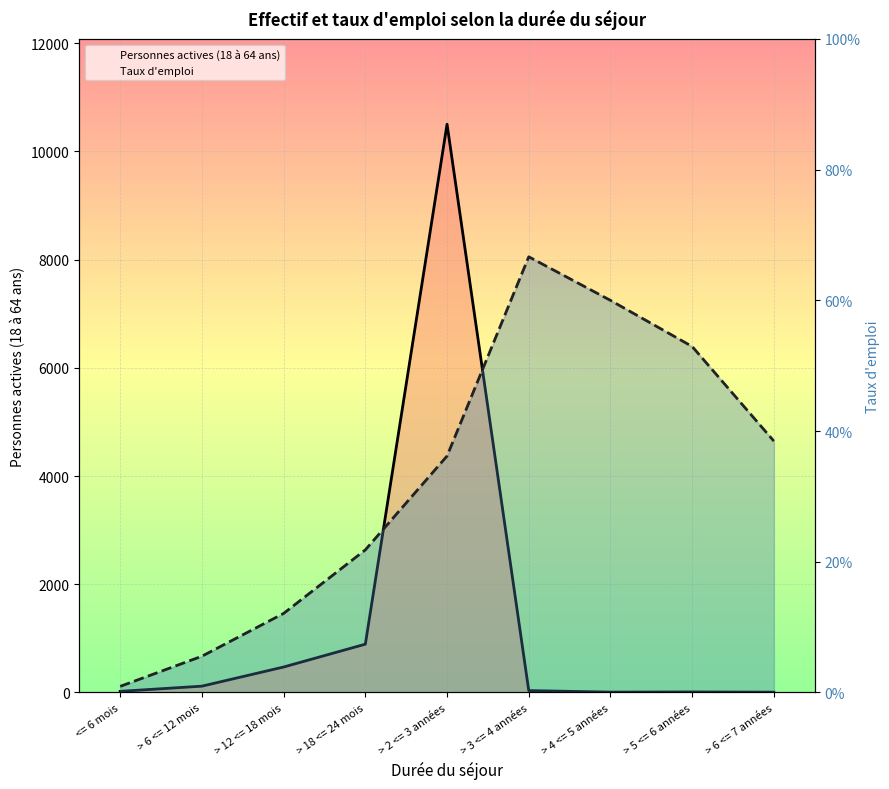

Reading left to right, transcribe all the data shown in this chart.

Personnes actives (18 à 64 ans): <= 6 mois=20.0	> 6 <= 12 mois=116.0	> 12 <= 18 mois=470.0	> 18 <= 24 mois=892.0	> 2 <= 3 années=10503.0	> 3 <= 4 années=34.0	> 4 <= 5 années=6.0	> 5 <= 6 années=9.0	> 6 <= 7 années=5.0
Taux d'emploi: <= 6 mois=0.0	> 6 <= 12 mois=0.1	> 12 <= 18 mois=0.1	> 18 <= 24 mois=0.2	> 2 <= 3 années=0.4	> 3 <= 4 années=0.7	> 4 <= 5 années=0.6	> 5 <= 6 années=0.5	> 6 <= 7 années=0.4